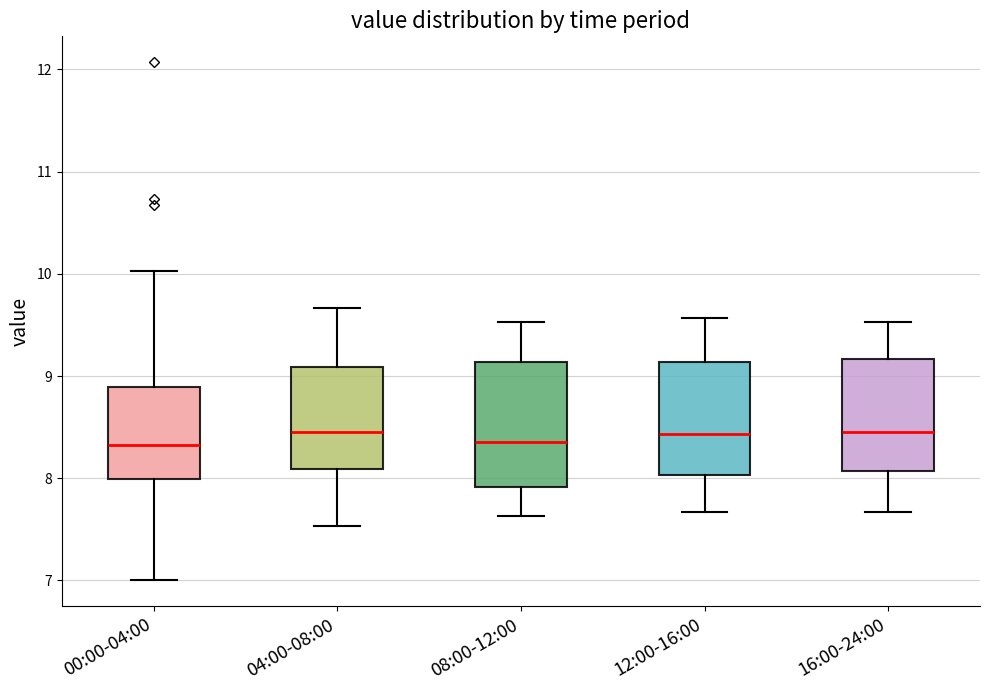

Where is the lower edge of the box for 16:00-24:00 on the y-axis? The values are not printed on the chart, so give them approximately, as read against the axis.

8.1